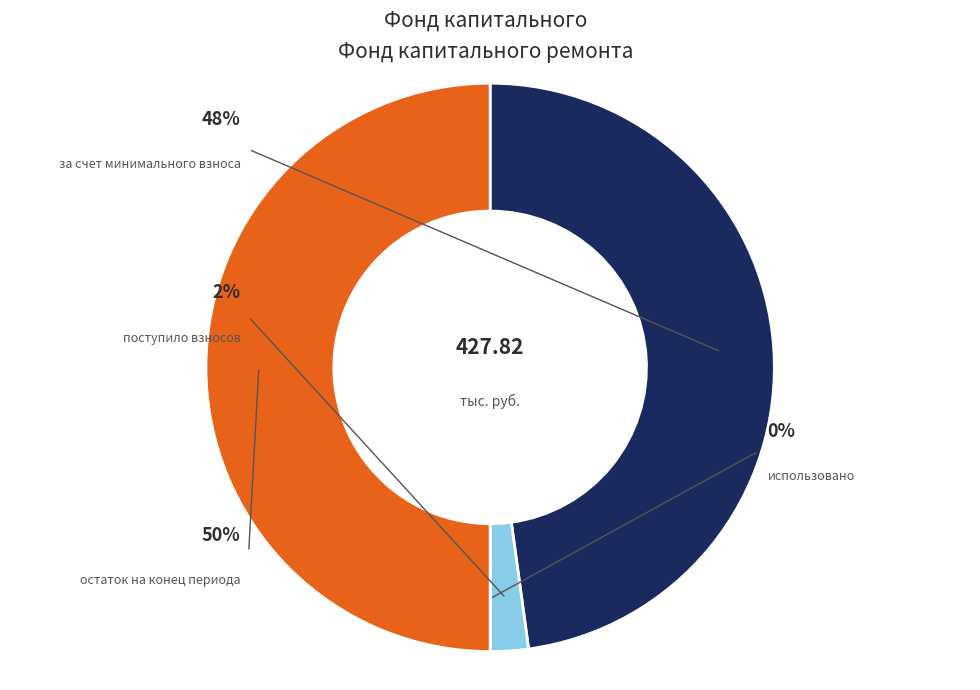

Combined, do поступило взносов and остаток на конец периода account for over 50%?

Yes